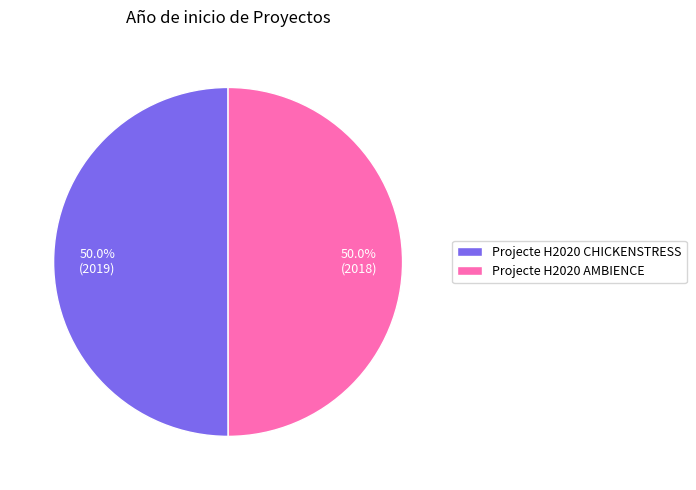

To the nearest percent, what percentage of the pie is Projecte H2020 CHICKENSTRESS?

50%